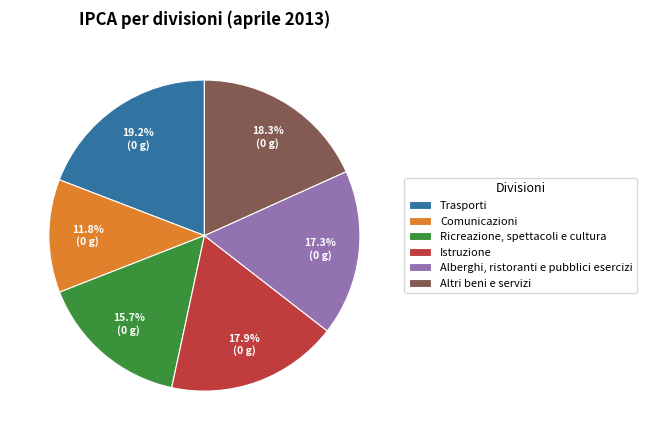

The Comunicazioni slice represents 12% of the pie. True or false?

True